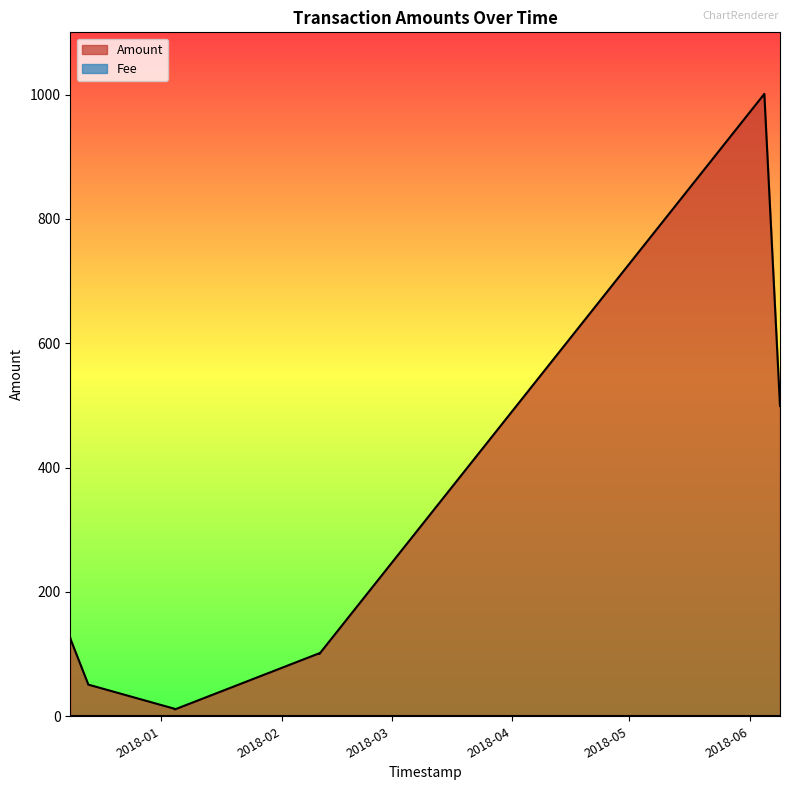

What is the sum of all Amount values?

3578.6